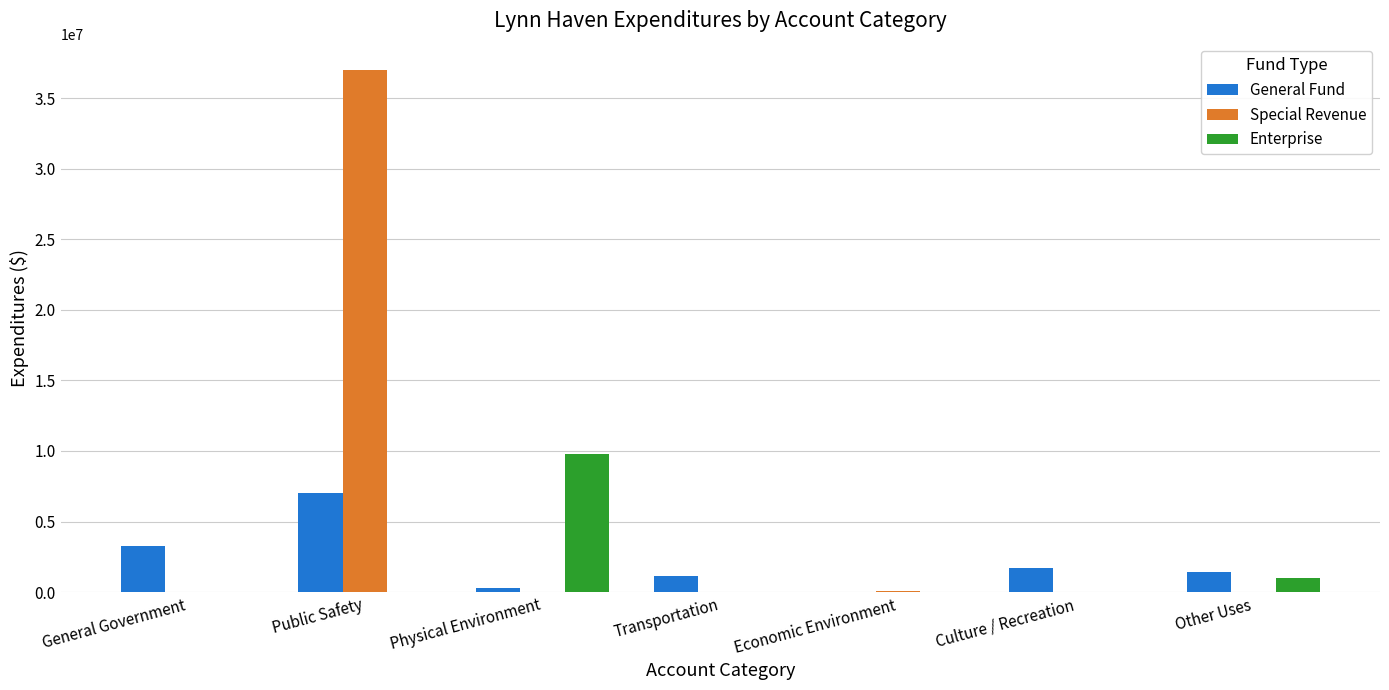

At which category does the chart reach its peak across all series?

Public Safety